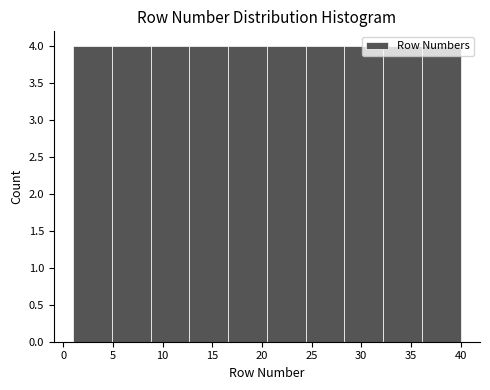

How tall is the bar that spans 28.3 to 32.2 on the x-axis? Neither the bar edges nor the heights are printed on the chart, so give them approximately, as read against the axes.

4